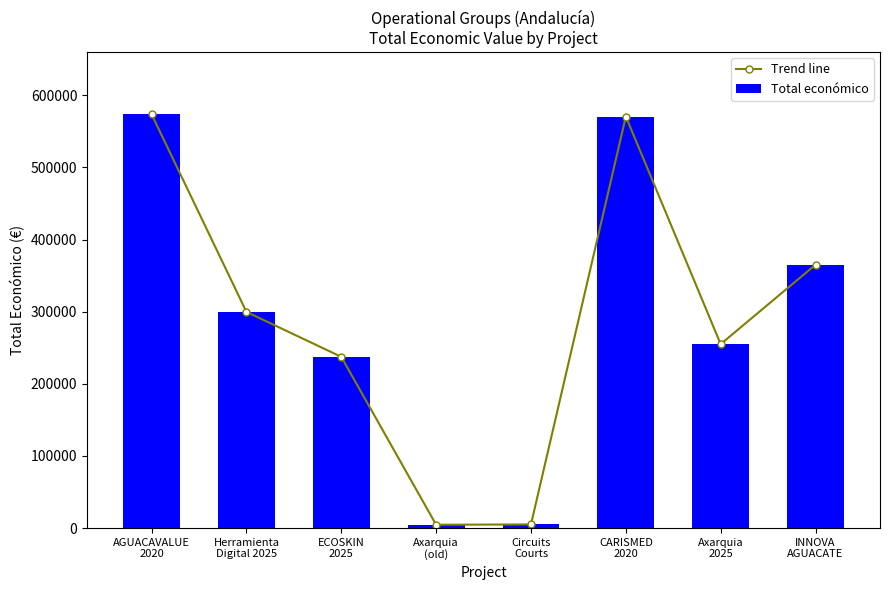

What is the sum of all Trend line values?

2310717